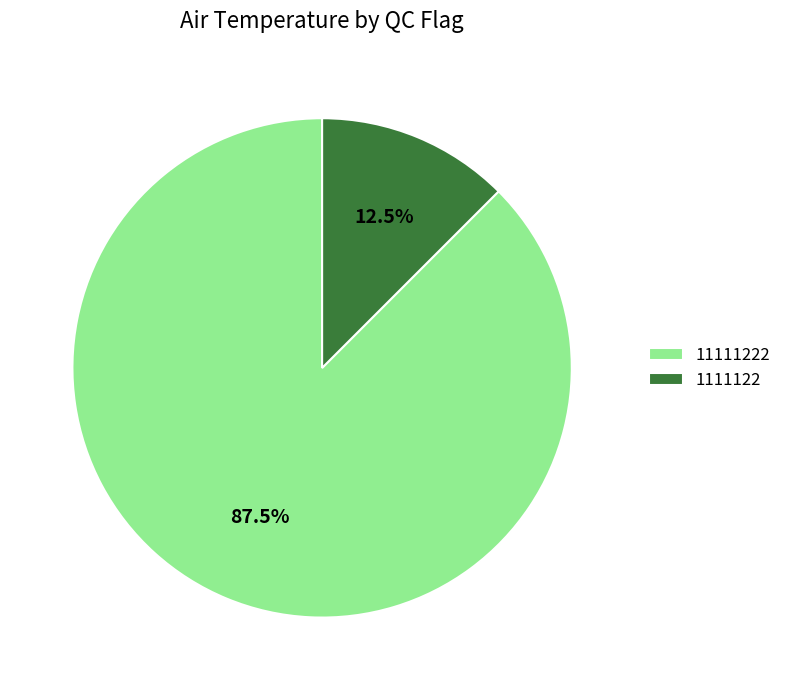

Which category has the smallest portion of the pie?

1111122